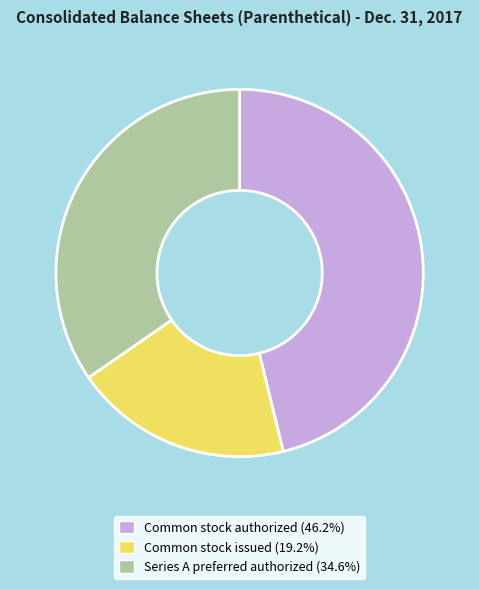

Does any single category account for the majority?

No